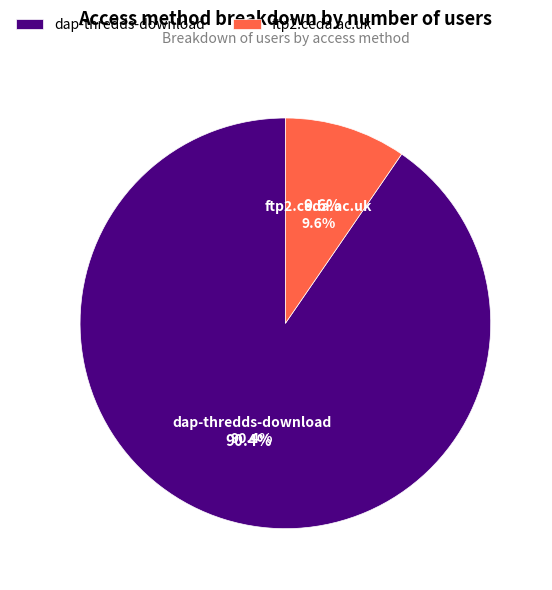

Rank the categories by value from highest to lowest.

dap-thredds-download, ftp2.ceda.ac.uk